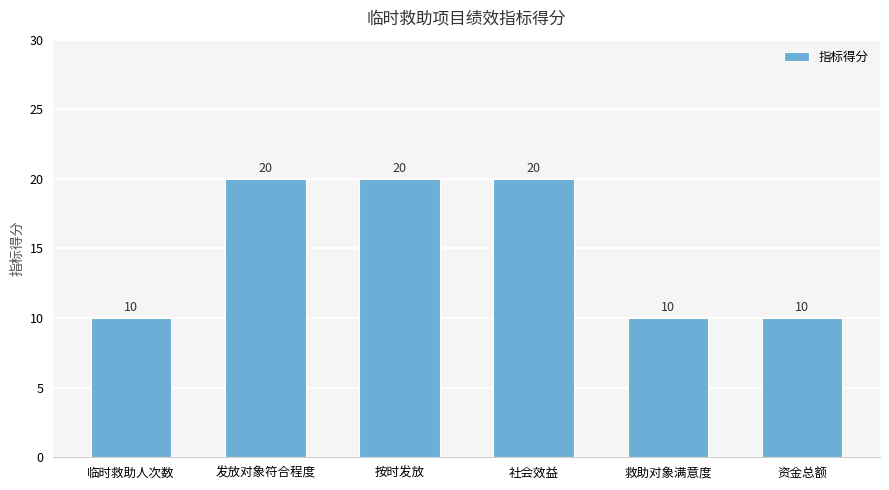

What is the maximum value shown in the chart?

20